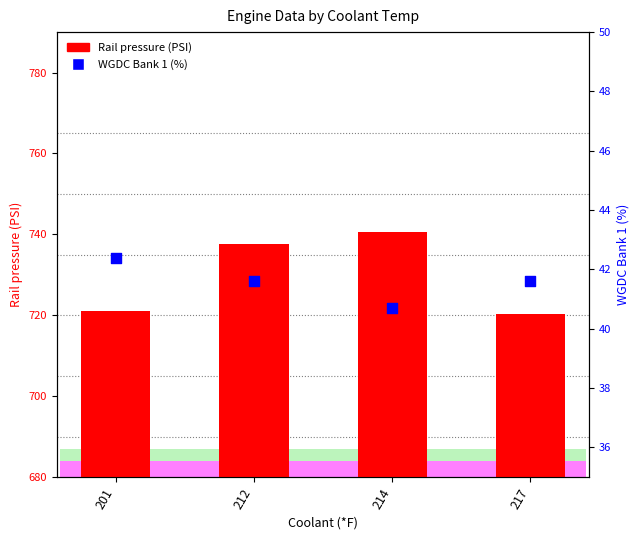

What are all the series names shown in the legend?

Rail pressure (PSI), WGDC Bank 1 (%)